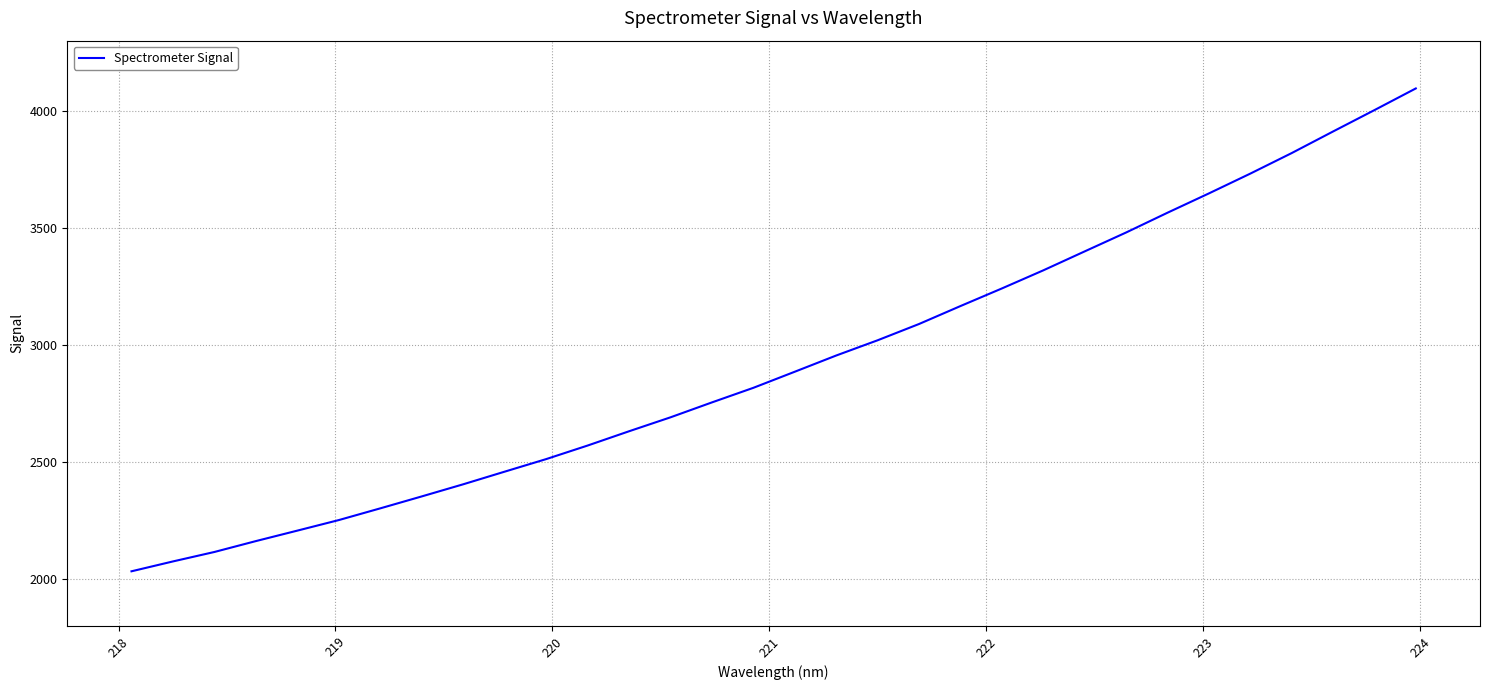

What is the difference between the maximum and minimum values?

2062.6